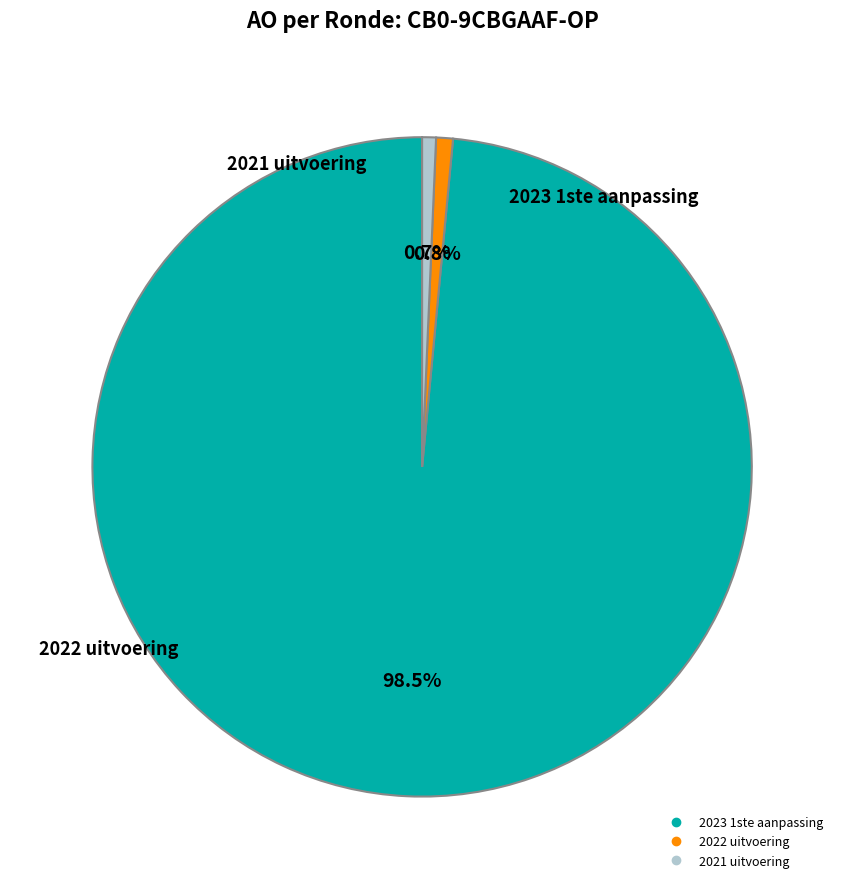

What is the ratio of the value at 2022 uitvoering to the value at 2021 uitvoering?

1.2